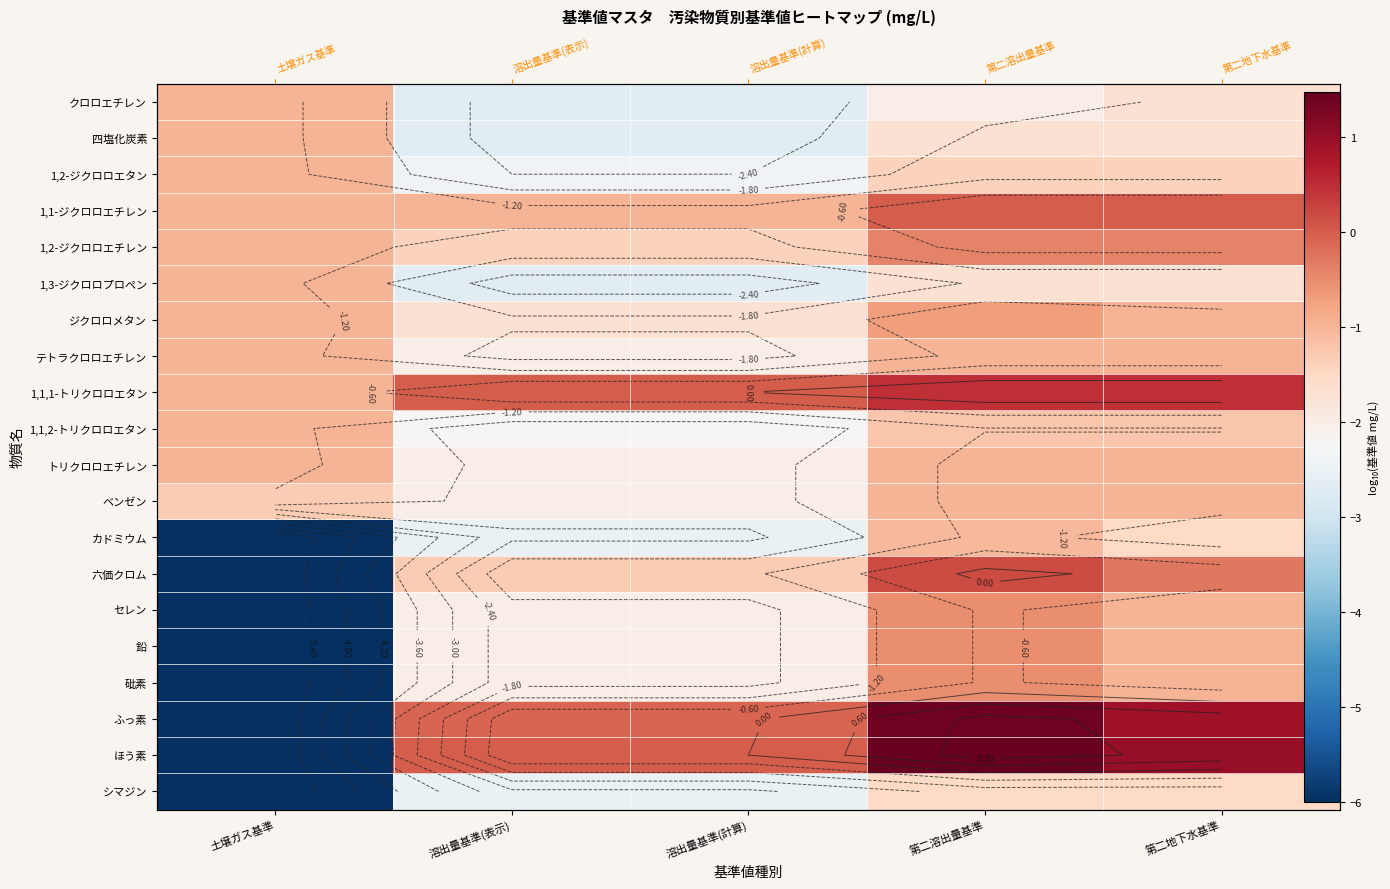

What is the sum of the クロロエチレン values at 第二地下水基準 and 溶出量基準(表示)?

-4.4